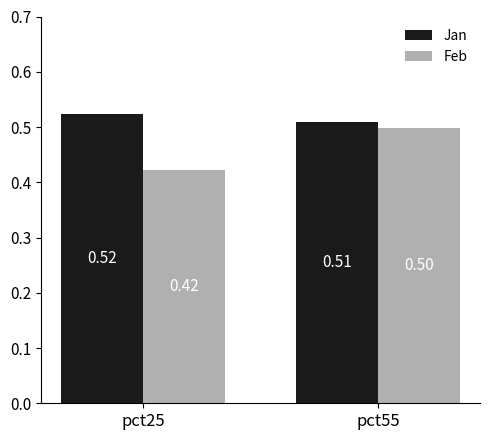

What is the average value of the Feb series?

0.5